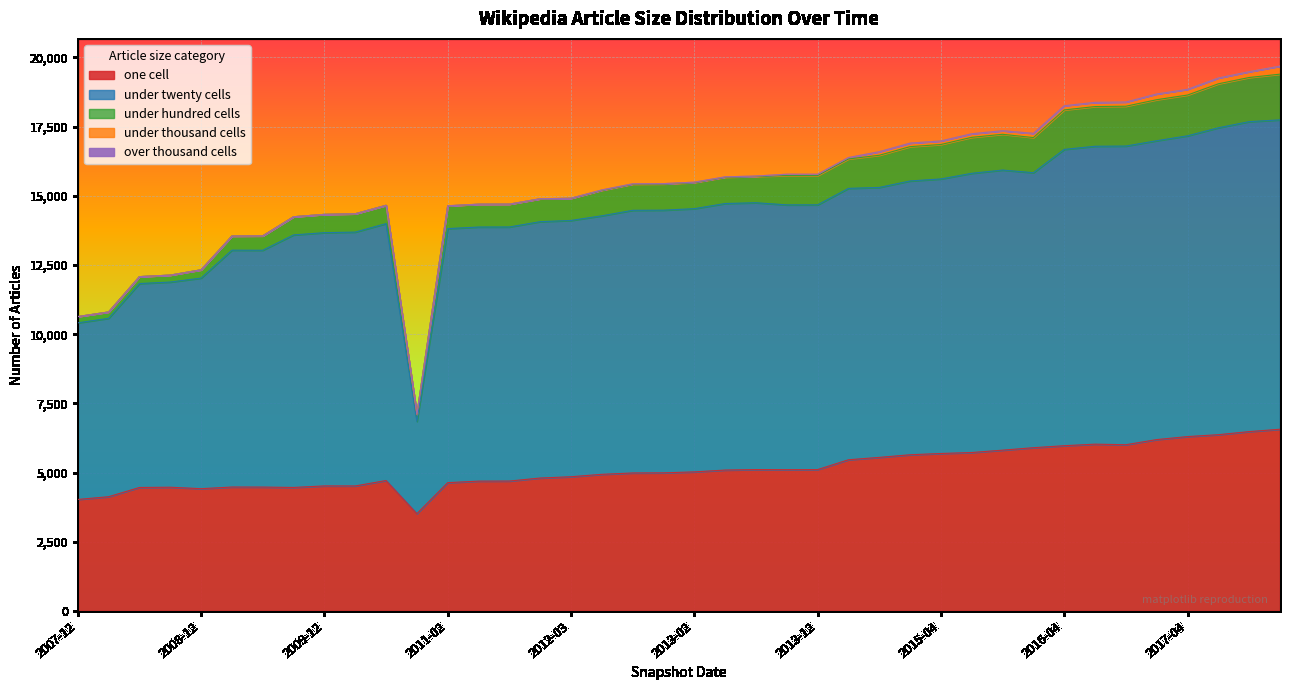

What are all the series names shown in the legend?

one_cell, under_twenty_cells, under_hundred_cells, under_thousand_cells, over_thousand_cells